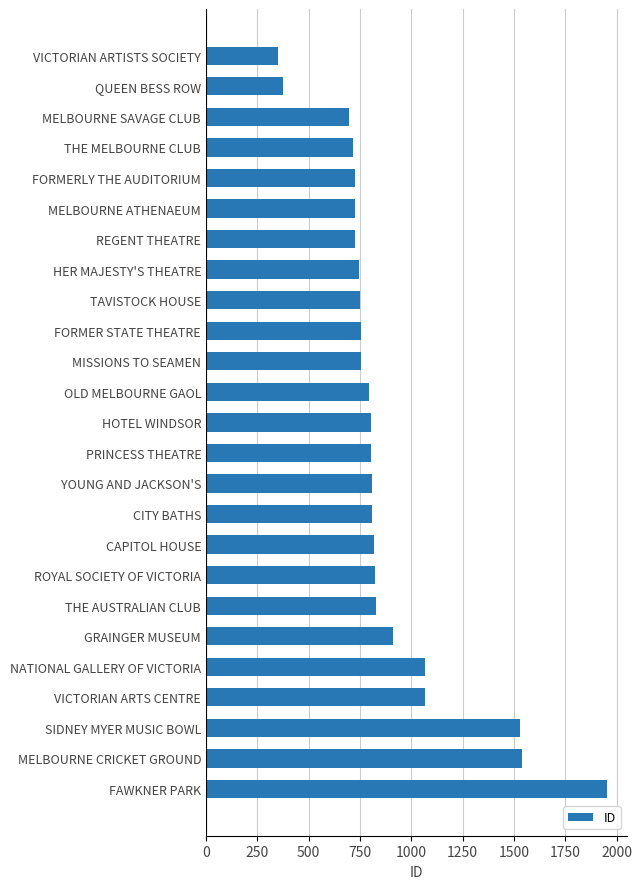

Read the value at REGENT THEATRE.

727